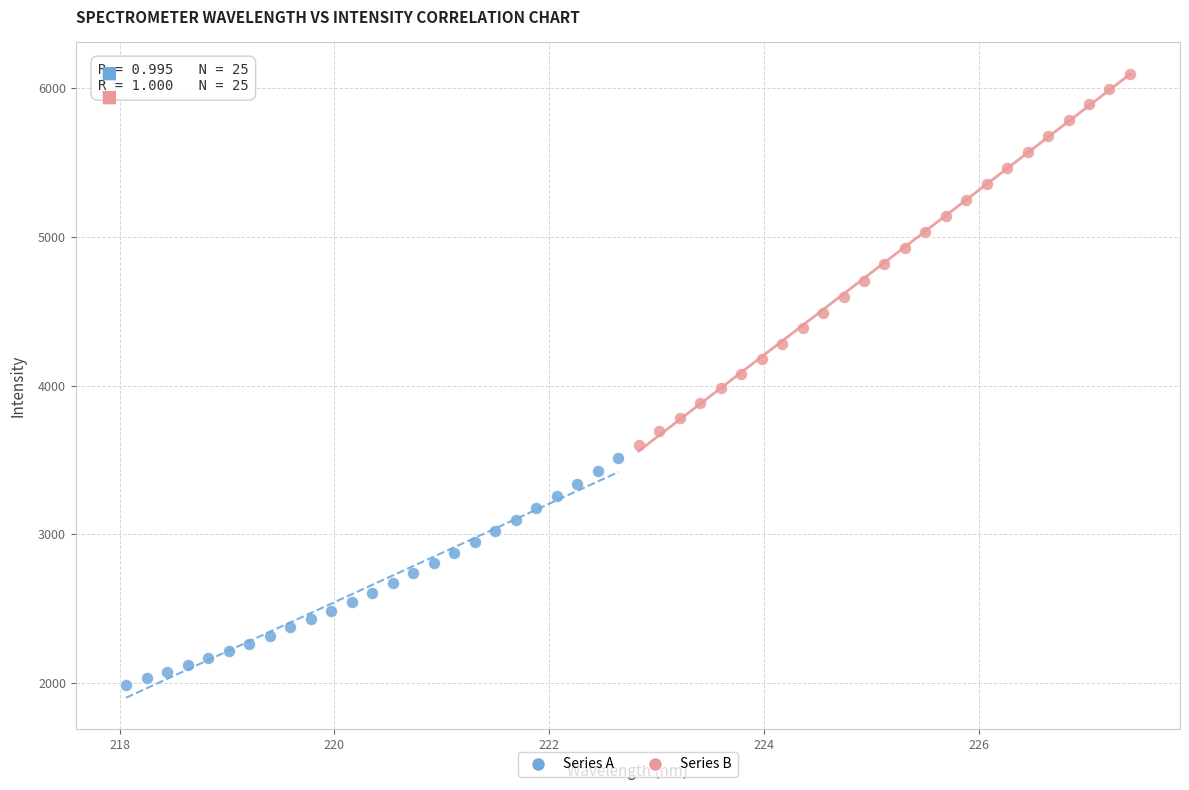

Which series reaches the minimum Y coordinate?

Series A